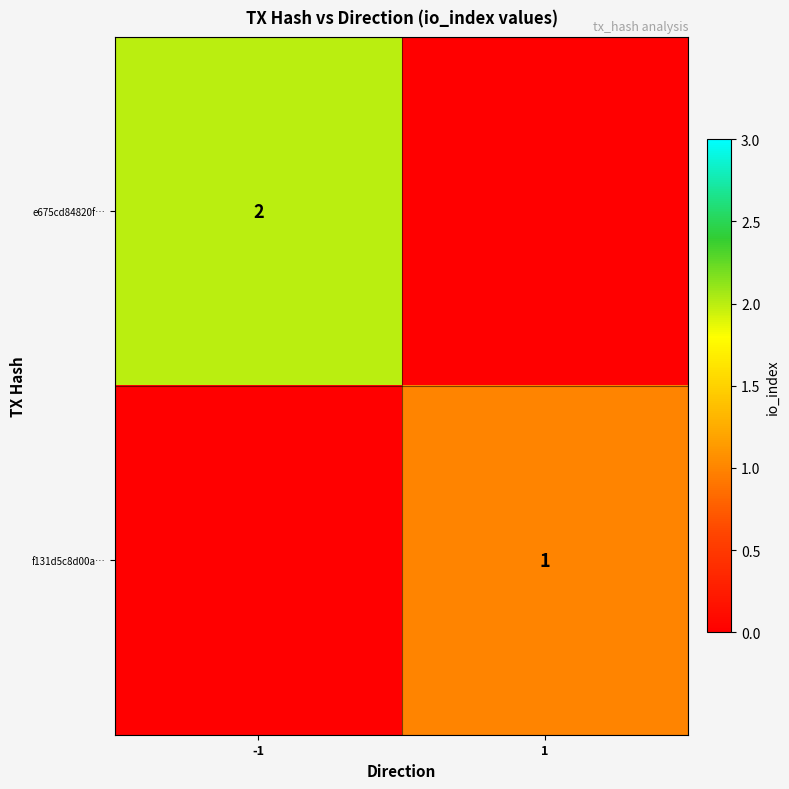

Count the number of data series in this chart.

2